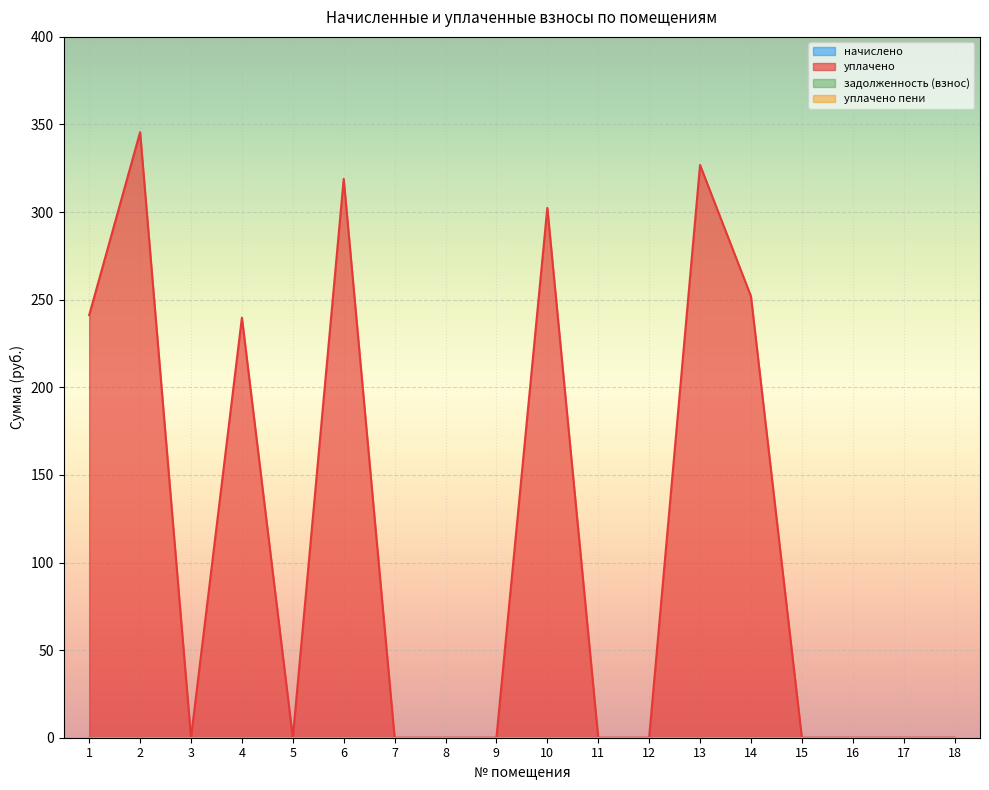

Where is the first local maximum for уплачено?

2